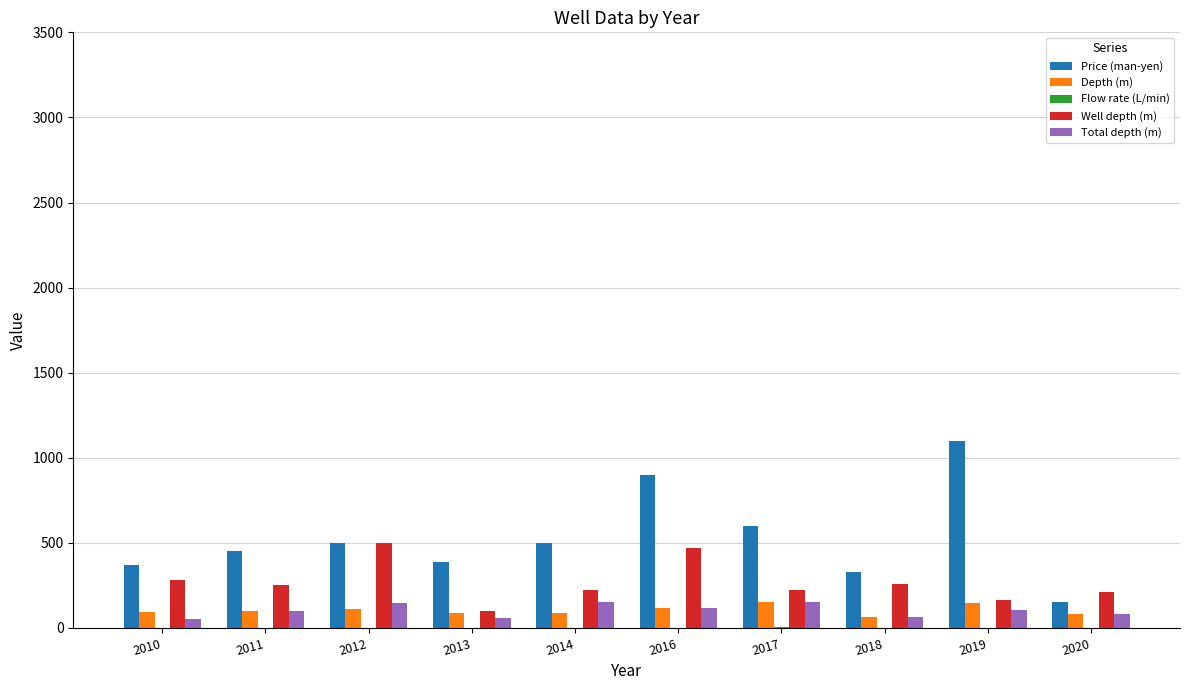

What is the sum of the Well depth (m) values at 2019 and 2020?

375.0